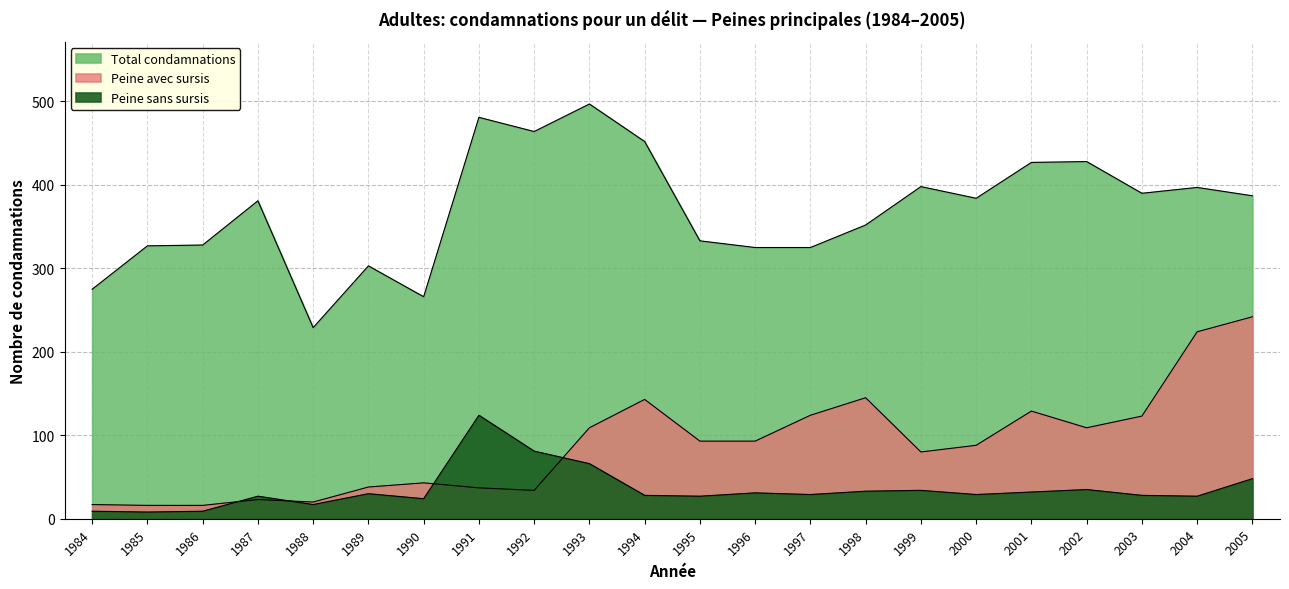

In Peine avec sursis, how many points are higher than both neighbors (excluding endpoints)?

5